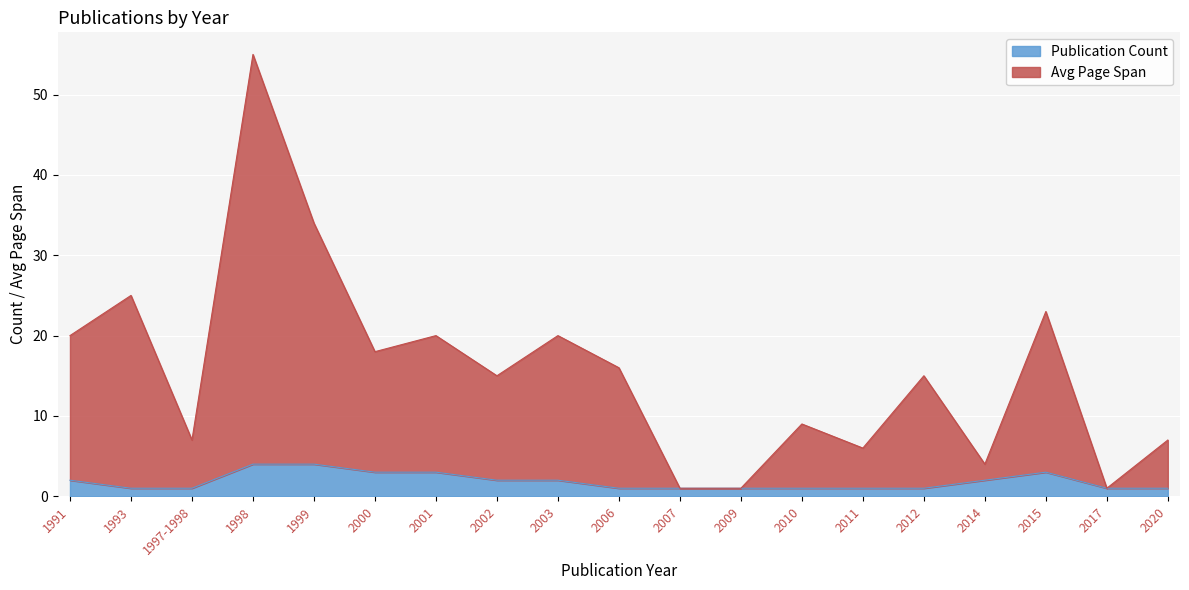

What is the approximate value of Publication Count at 2007?

1